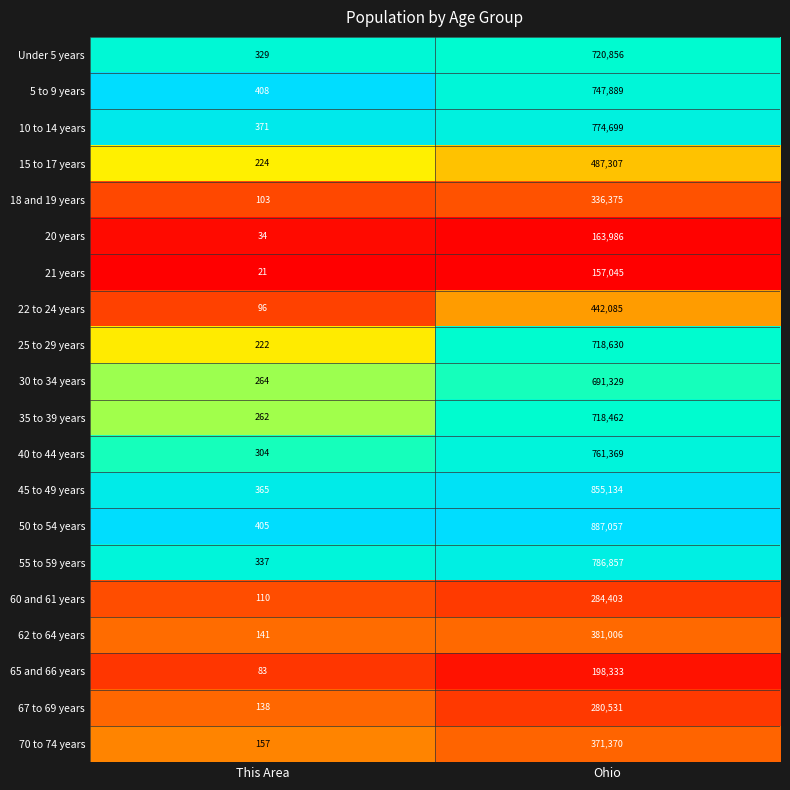

The 5 to 9 years series shows 747889 at Ohio. True or false?

True